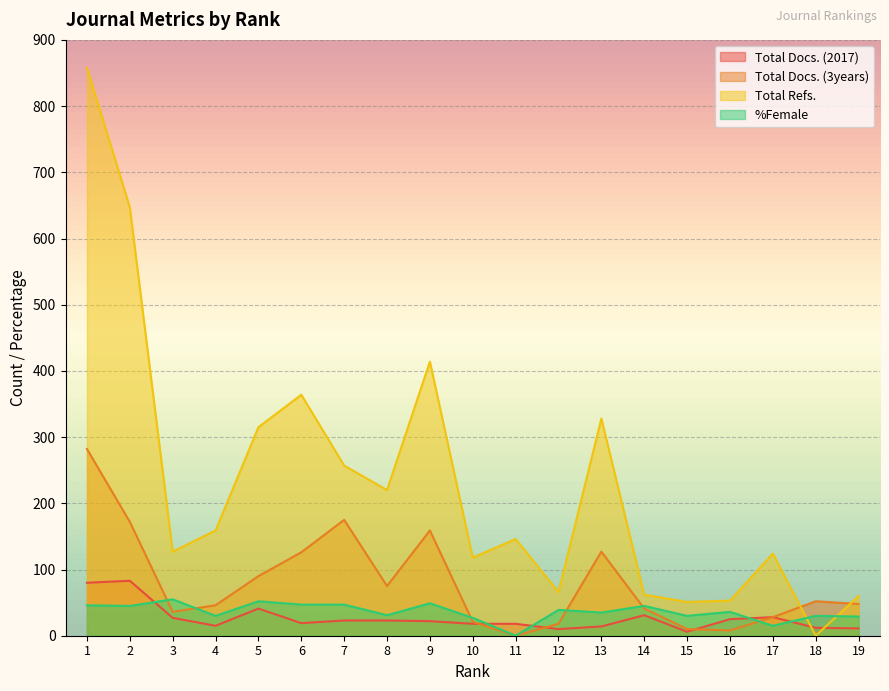

What is the value of the Total Refs. point at the 19th from the left?

60